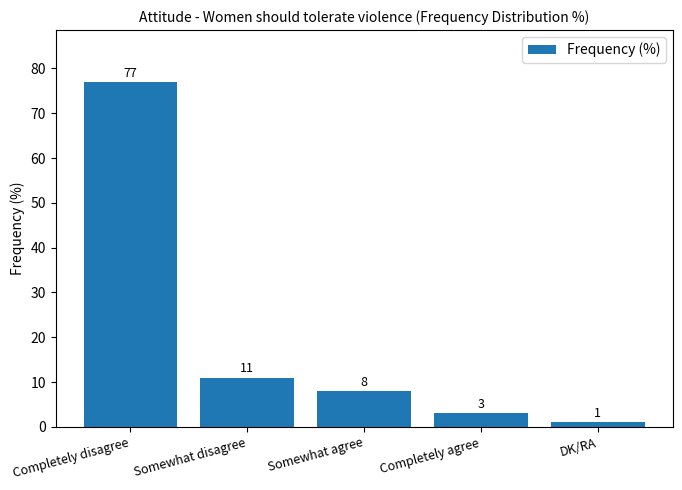

What is the difference between the maximum and minimum values?

76